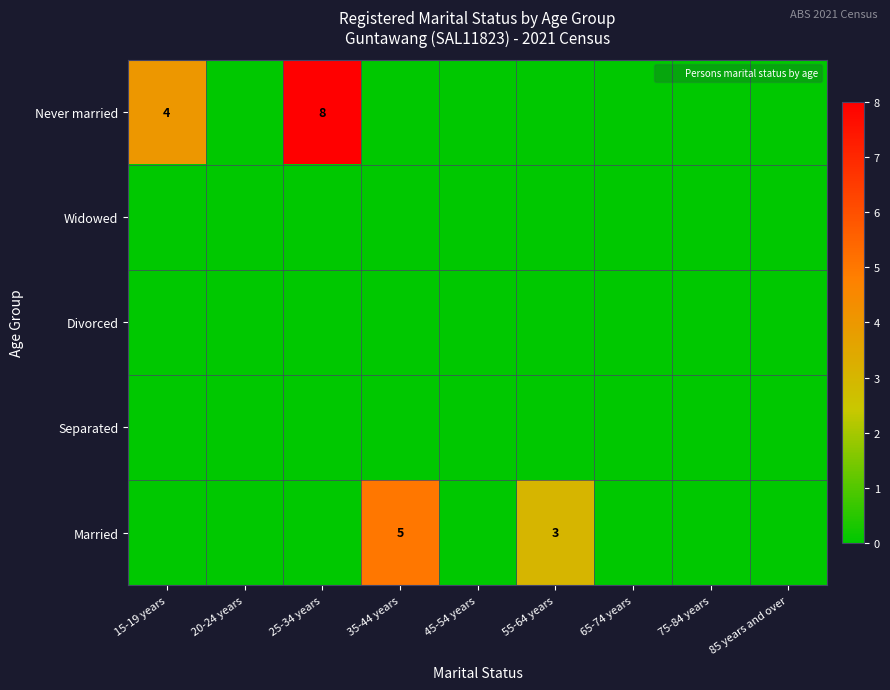

Between 55-64 years and 85 years and over, which is larger?

55-64 years